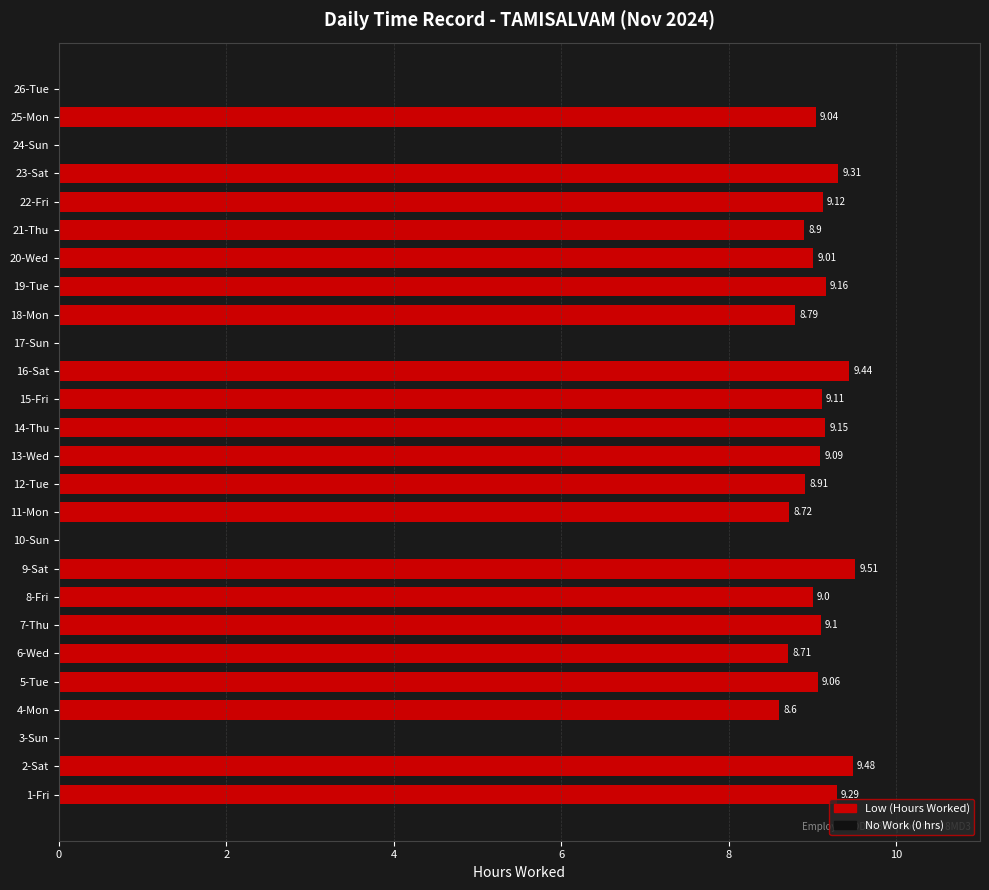

What is the sum of the values at 5-Tue and 8-Fri?

18.1